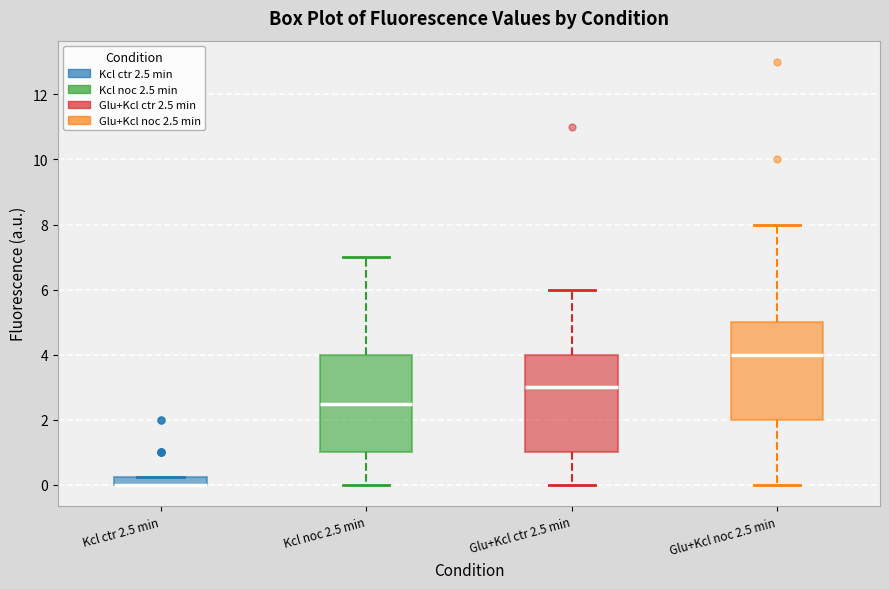

Where is the lower edge of the box for Kcl noc 2.5 min on the y-axis? The values are not printed on the chart, so give them approximately, as read against the axis.

1.0